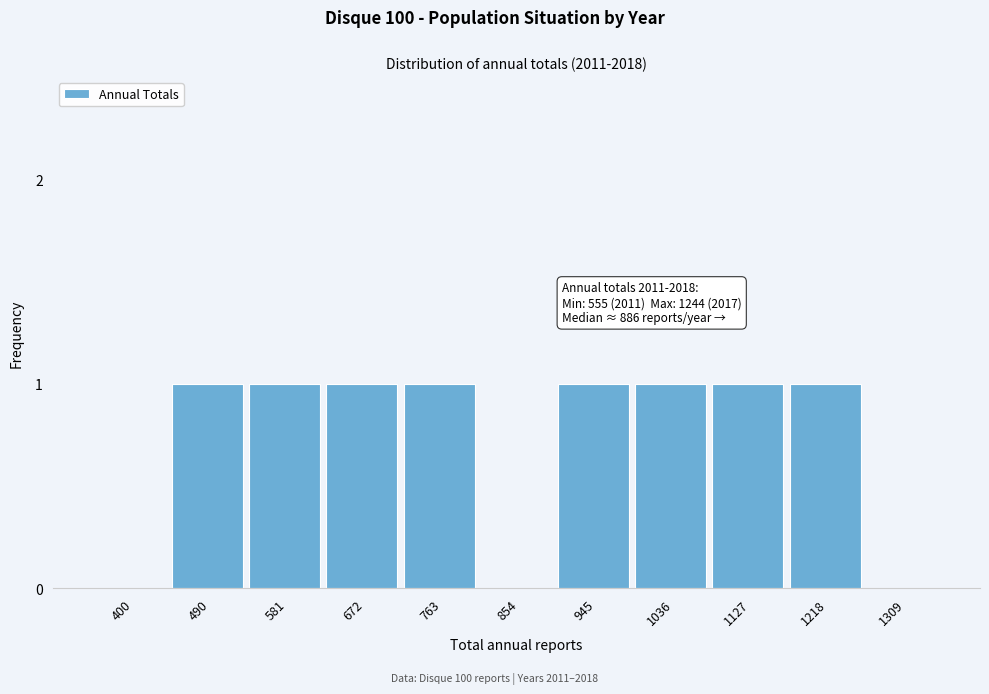

Reading left to right, what are all the values shown in this chart?

400=0	490=1	581=1	672=1	763=1	854=0	945=1	1036=1	1127=1	1218=1	1309=0